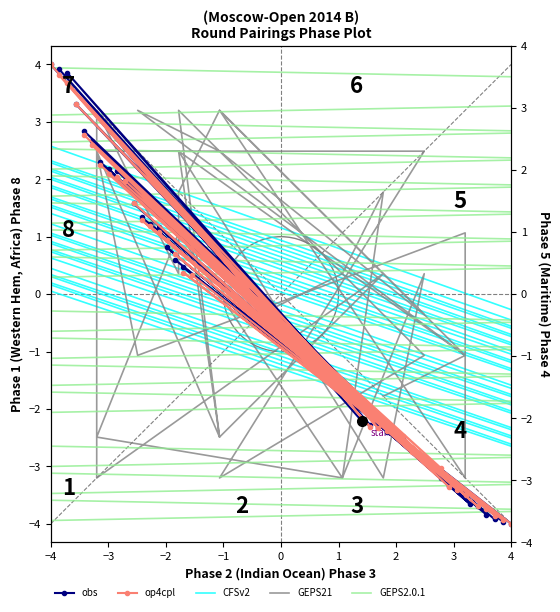

At which category does GEPS21 reach its first local peak?

−2